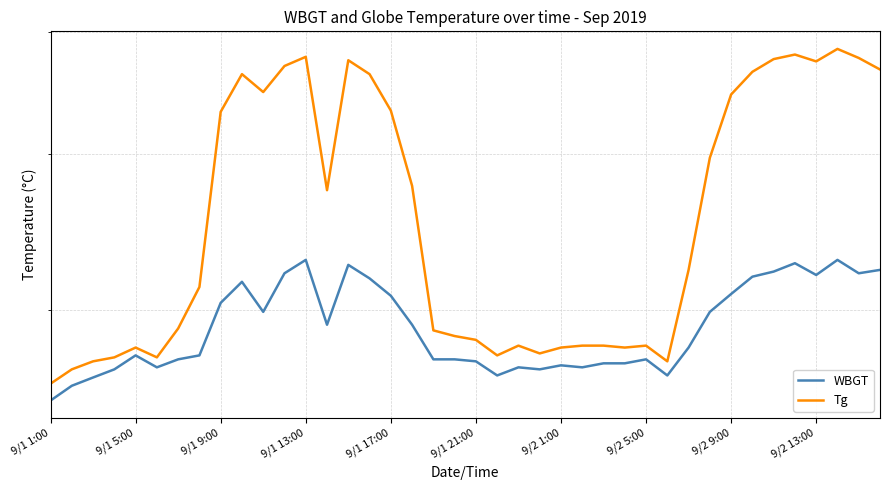

True or false: Tg and WBGT intersect in this chart.

False